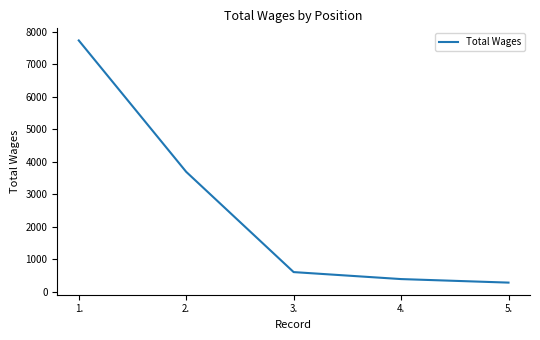

What is the change in value from 1. to 2.?

-4047